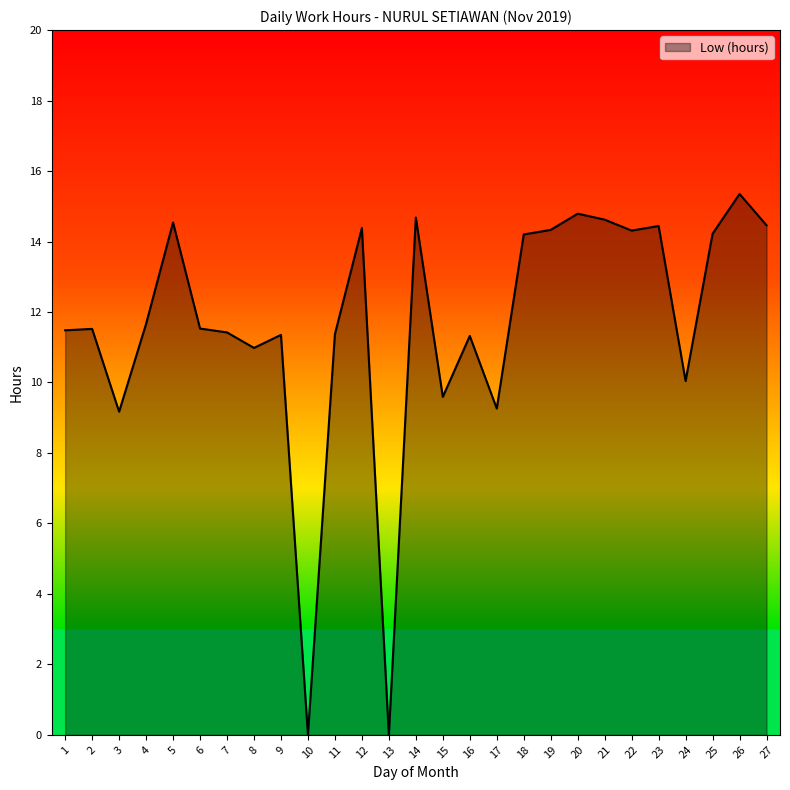

What is the ratio of the value at 14 to the value at 21?

1.0